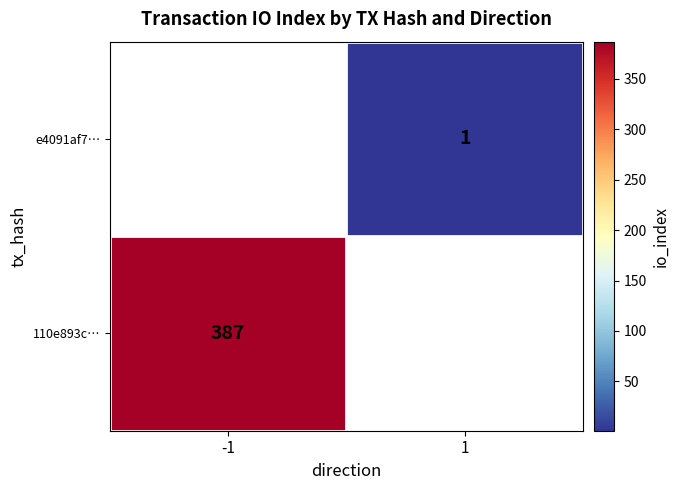

The value of e4091af7… at 1 is 0. True or false?

False